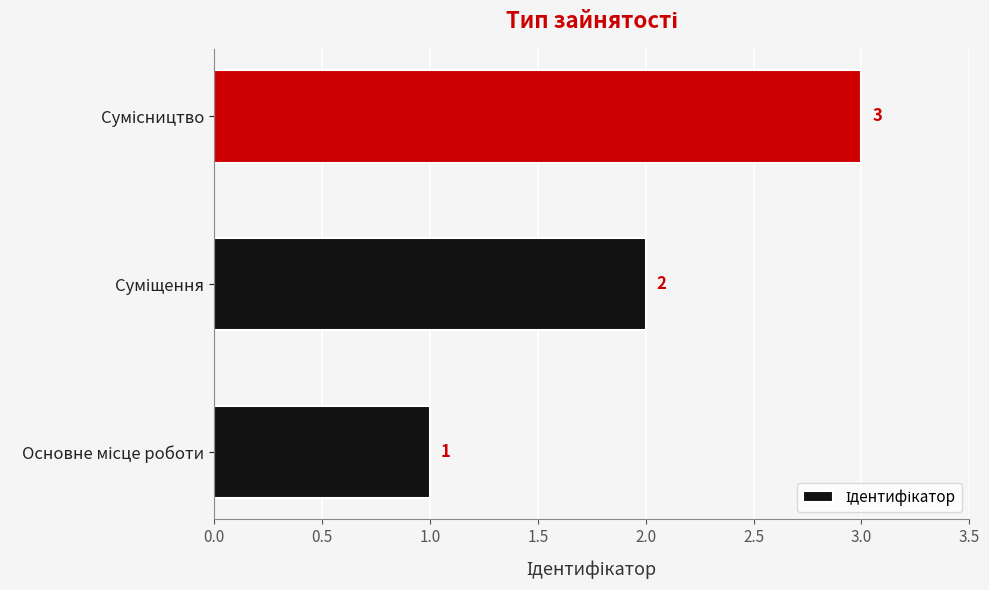

How many data points are less than 2?

1